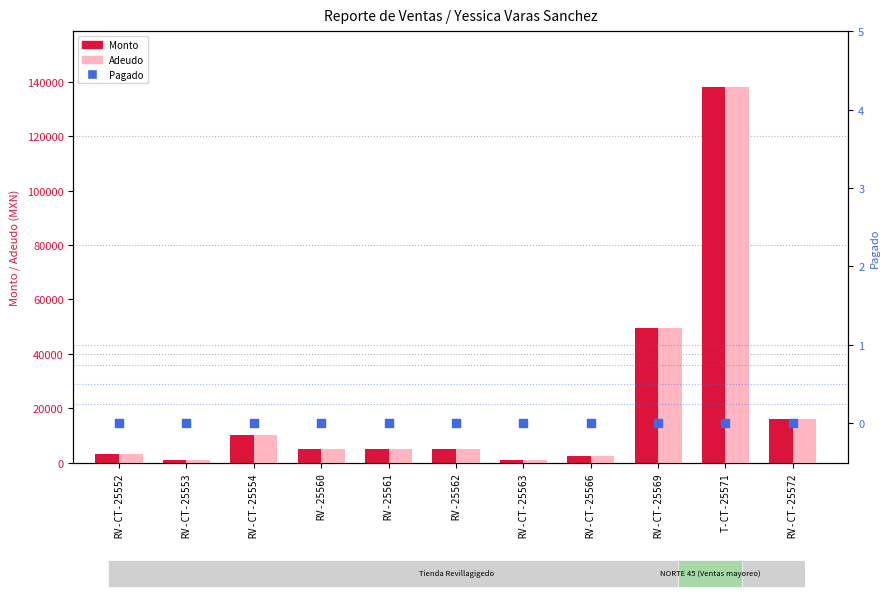

Is the value of Adeudo at RV-CT-25569 greater than the value of Monto at RV-25562?

Yes